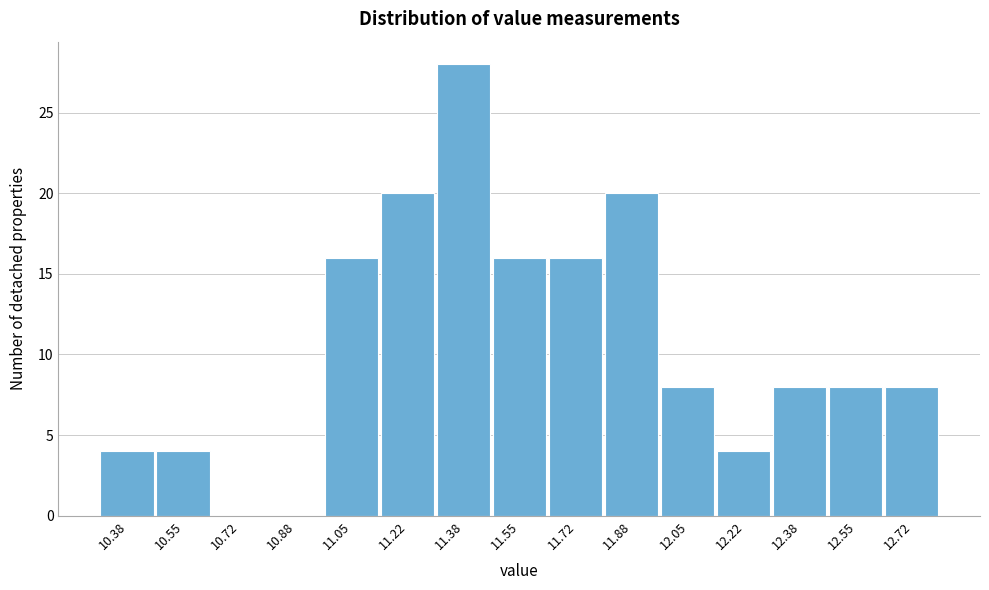

Reading left to right, transcribe this chart: for each bar, give the range it covers on the x-axis and its height. Neither the bar edges nor the heights are printed on the chart, so give them approximately, as read against the axes.

10.30 to 10.46: 4
10.46 to 10.64: 4
10.64 to 10.80: 0
10.80 to 10.96: 0
10.96 to 11.14: 16
11.14 to 11.30: 20
11.30 to 11.46: 28
11.46 to 11.64: 16
11.64 to 11.80: 16
11.80 to 11.96: 20
11.96 to 12.14: 8
12.14 to 12.30: 4
12.30 to 12.46: 8
12.46 to 12.64: 8
12.64 to 12.80: 8